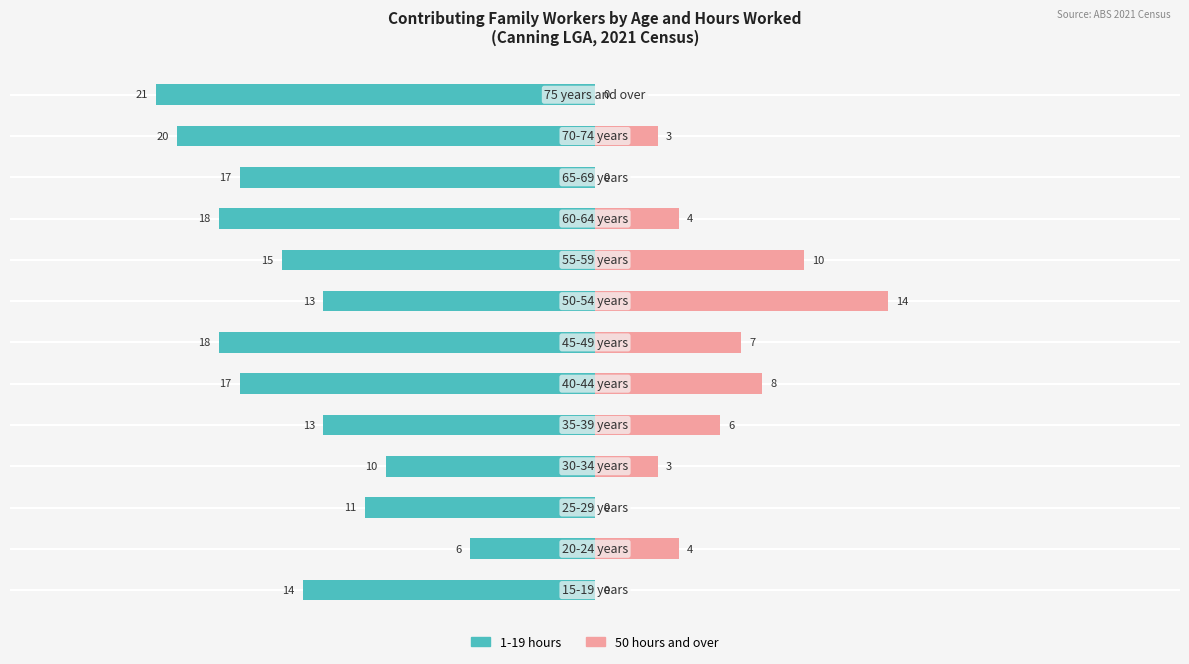

What is the difference between the highest and lowest values at 9?

22